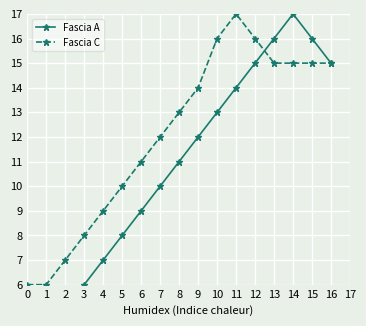

True or false: Fascia C and Fascia A cross at least once.

True